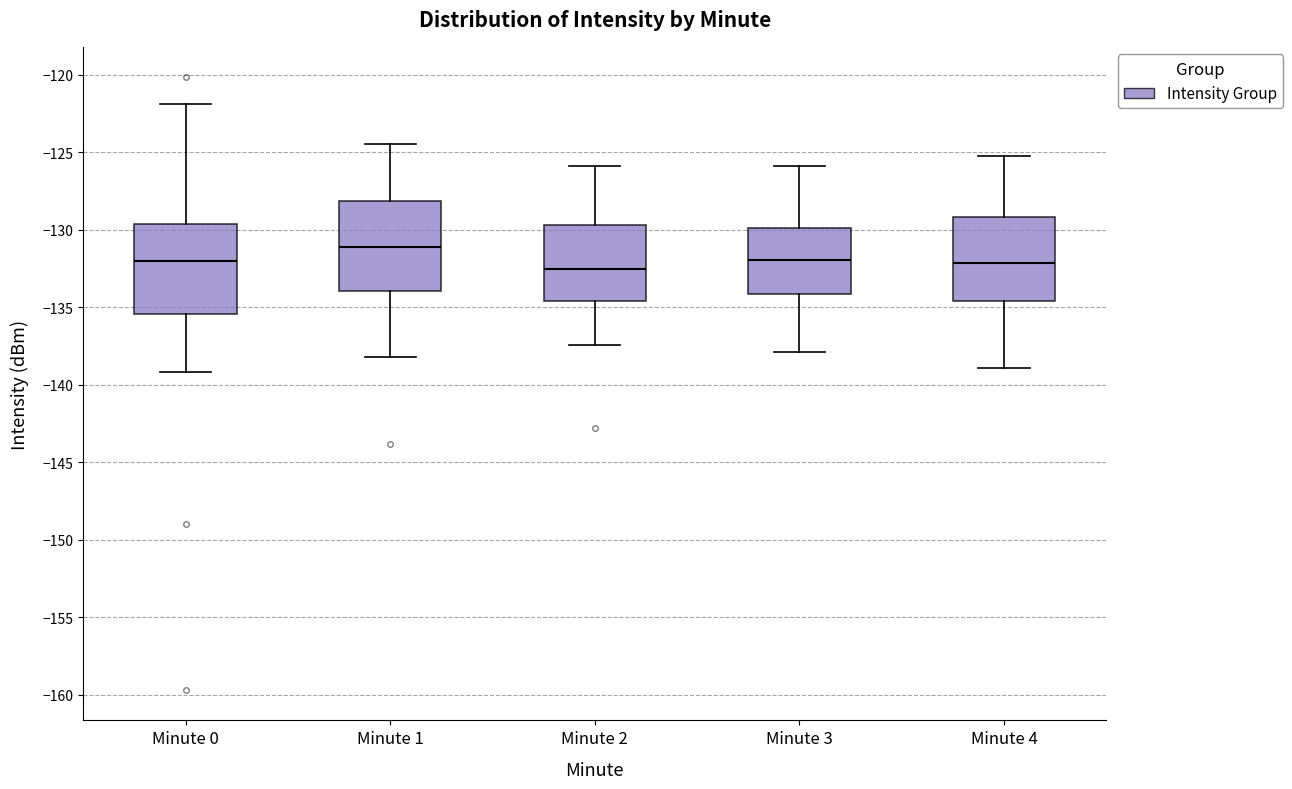

Reading left to right, transcribe this box plot: for each box, give where its median line is, the range the box spans, and where its two whiskers end, as read against the y-axis. The values are not printed on the chart, so give them approximately, as read against the axis.

Minute 0: median -132.0, box -135.5 to -129.5, whiskers -139.0 to -122.0
Minute 1: median -131.0, box -134.0 to -128.0, whiskers -138.0 to -124.5
Minute 2: median -132.5, box -134.5 to -129.5, whiskers -137.5 to -126.0
Minute 3: median -132.0, box -134.0 to -130.0, whiskers -138.0 to -126.0
Minute 4: median -132.0, box -134.5 to -129.0, whiskers -139.0 to -125.0